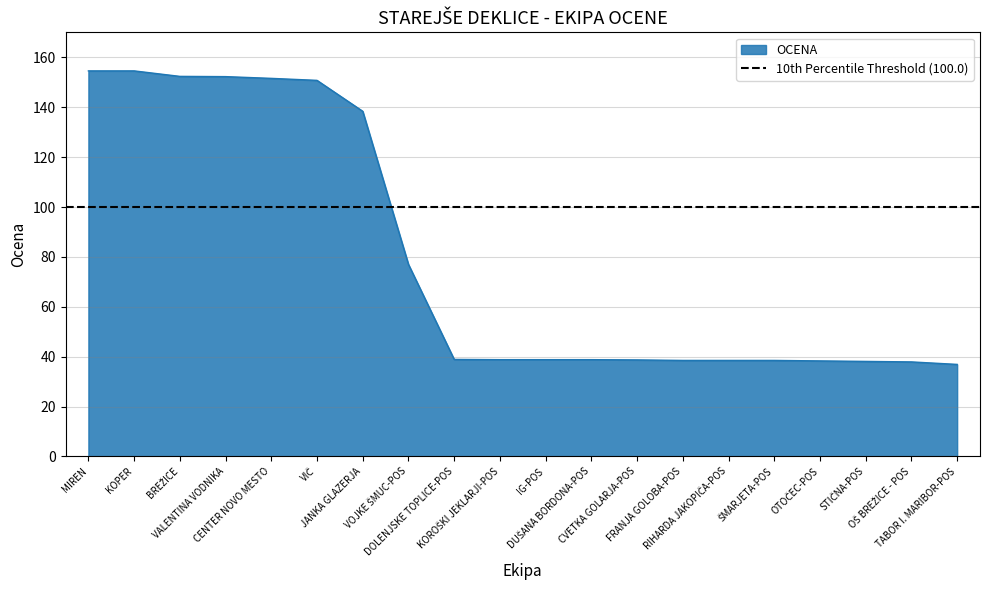

What is the greatest value displayed?

154.6